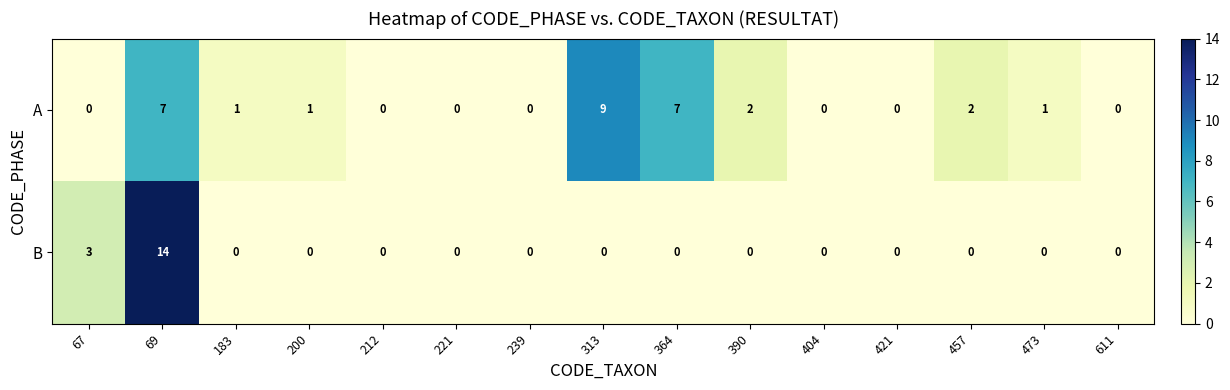

Which series has the widest spread of values?

B